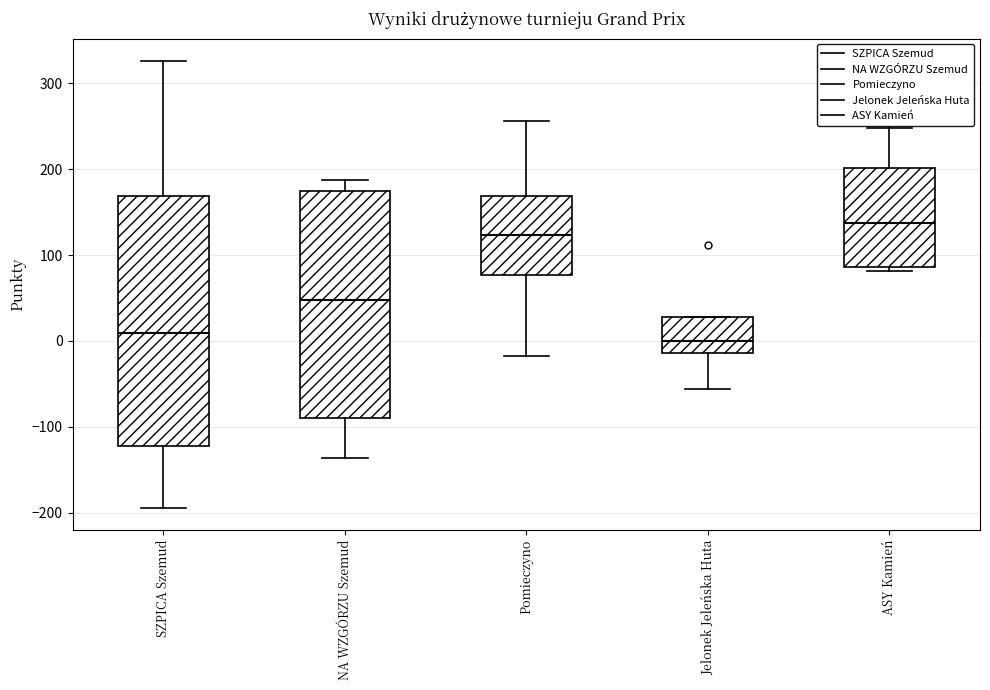

Reading left to right, read every box against the y-axis: the position of its median line, the range the box covers, and the ends of its whiskers. The values are not printed on the chart, so give them approximately, as read against the axis.

SZPICA Szemud: median 10, box -120 to 170, whiskers -190 to 330
NA WZGÓRZU Szemud: median 50, box -90 to 170, whiskers -140 to 190
Pomieczyno: median 120, box 80 to 170, whiskers -20 to 260
Jelonek Jeleńska Huta: median 0, box -10 to 30, whiskers -60 to 30
ASY Kamień: median 140, box 90 to 200, whiskers 80 to 250